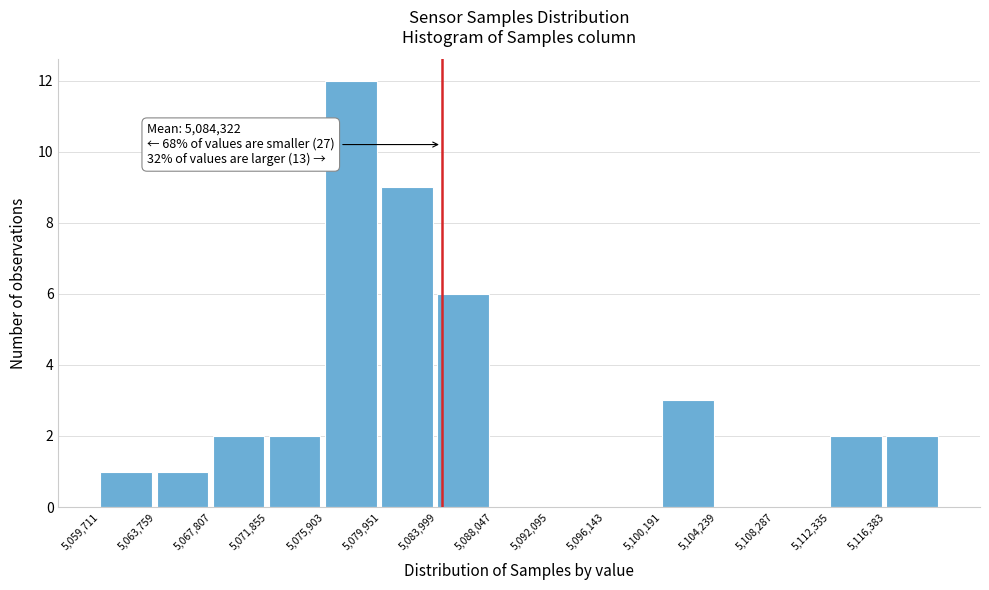

Over which range of the x-axis is the bar tallest?

5076000 to 5080000